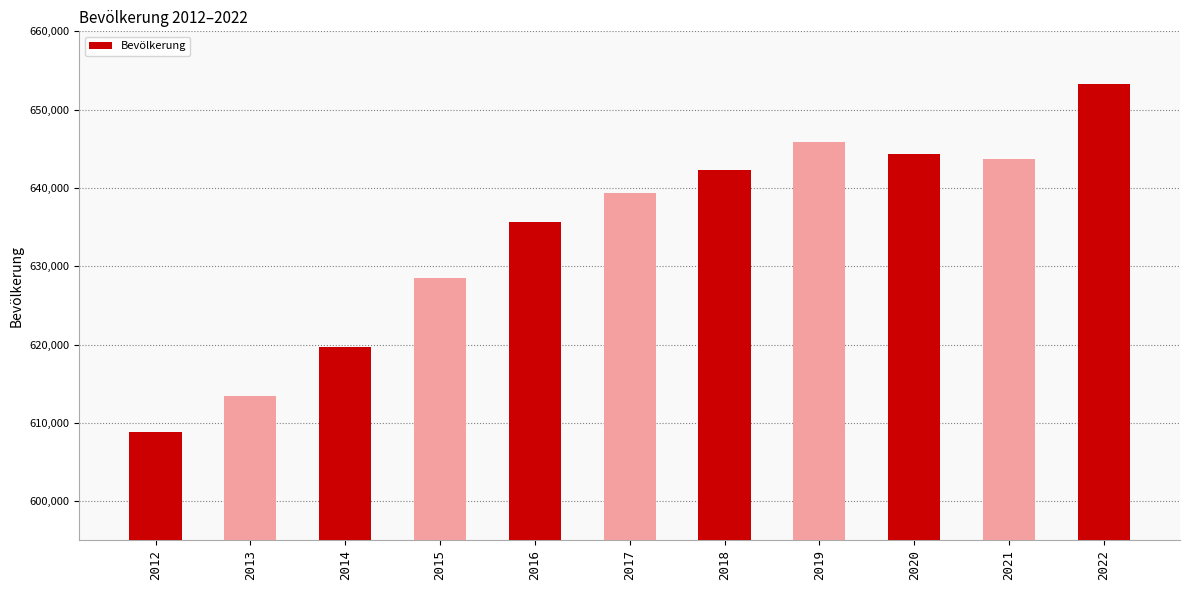

What is the sum of all values?

6974939